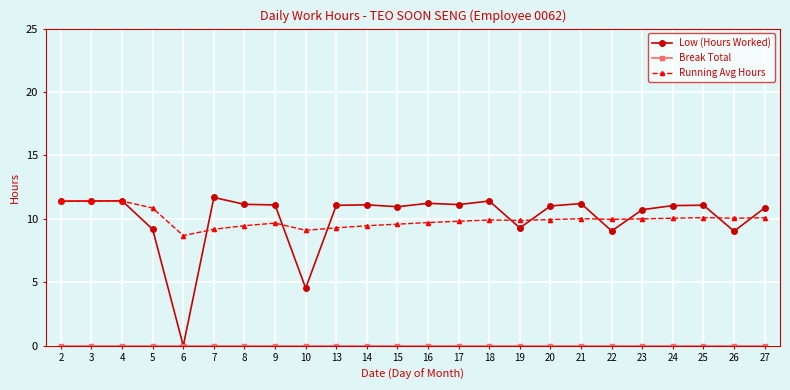

What is the spread (max minus min) of values at 20?

11.0